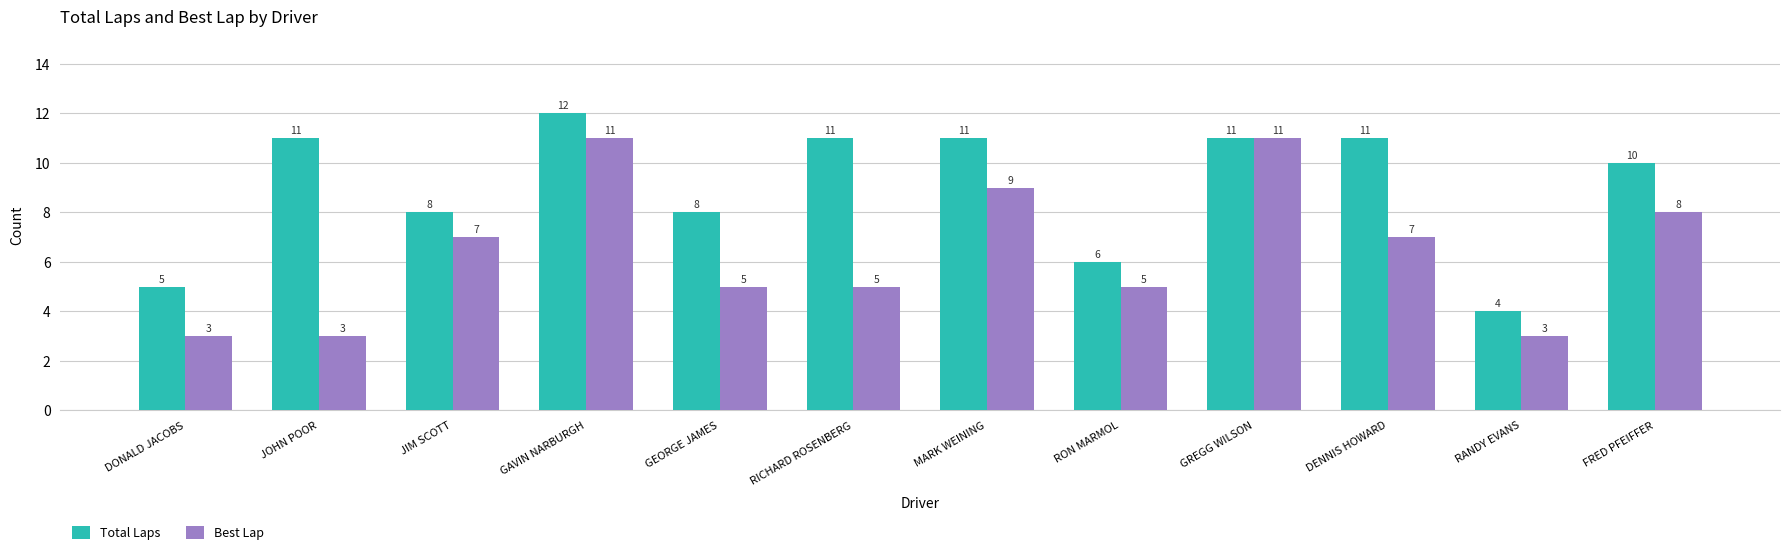

List the series in order of their peak value, lowest first.

Best Lap, Total Laps